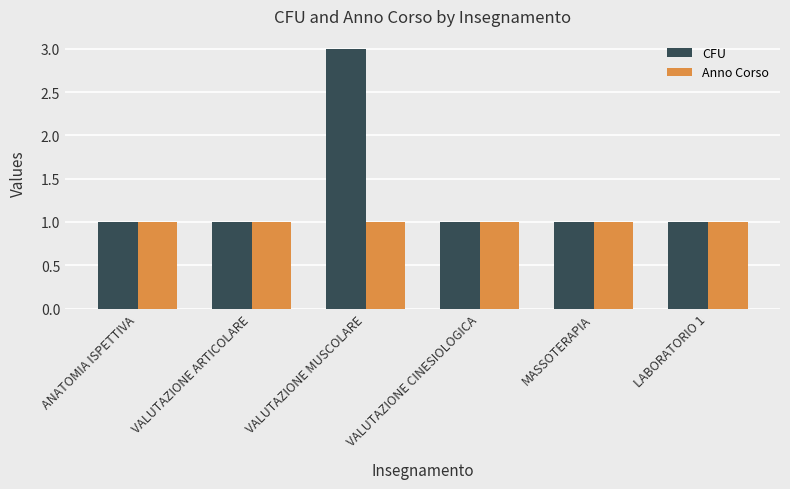

What is the label of the 6th bar from the left?

LABORATORIO 1